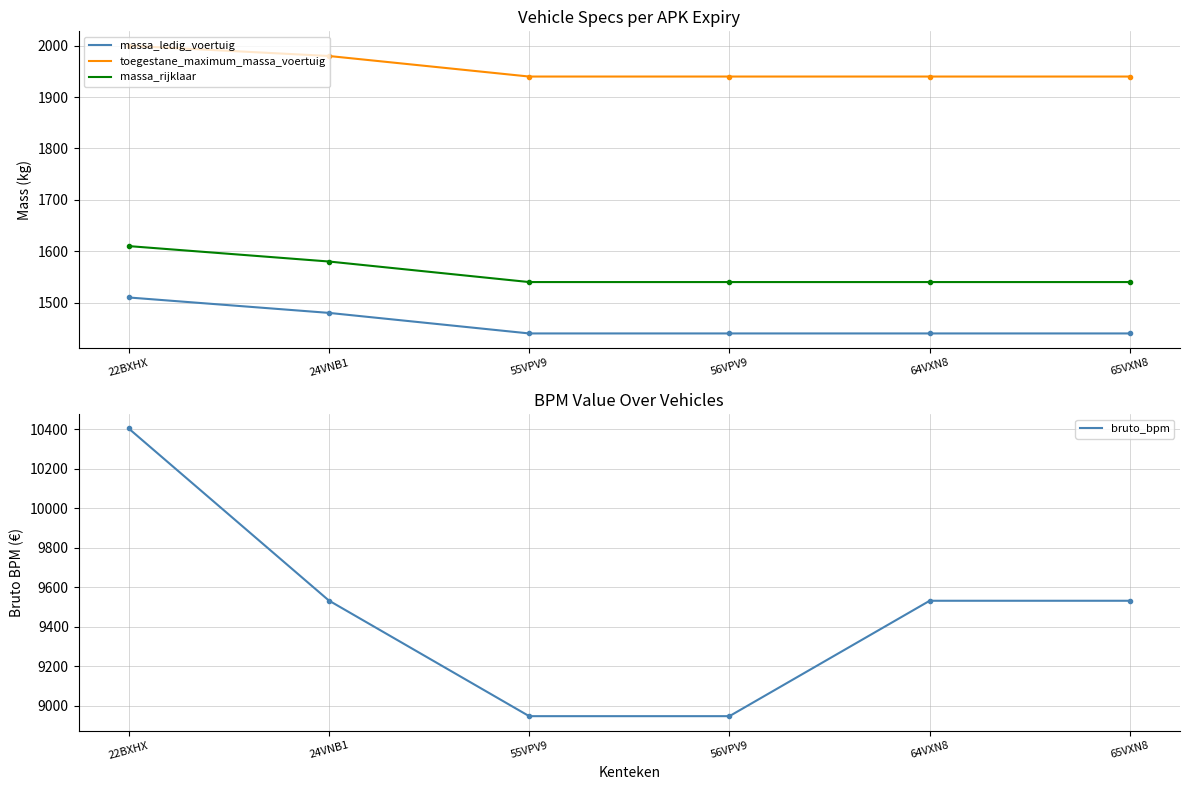

True or false: massa_rijklaar and bruto_bpm cross at least once.

False